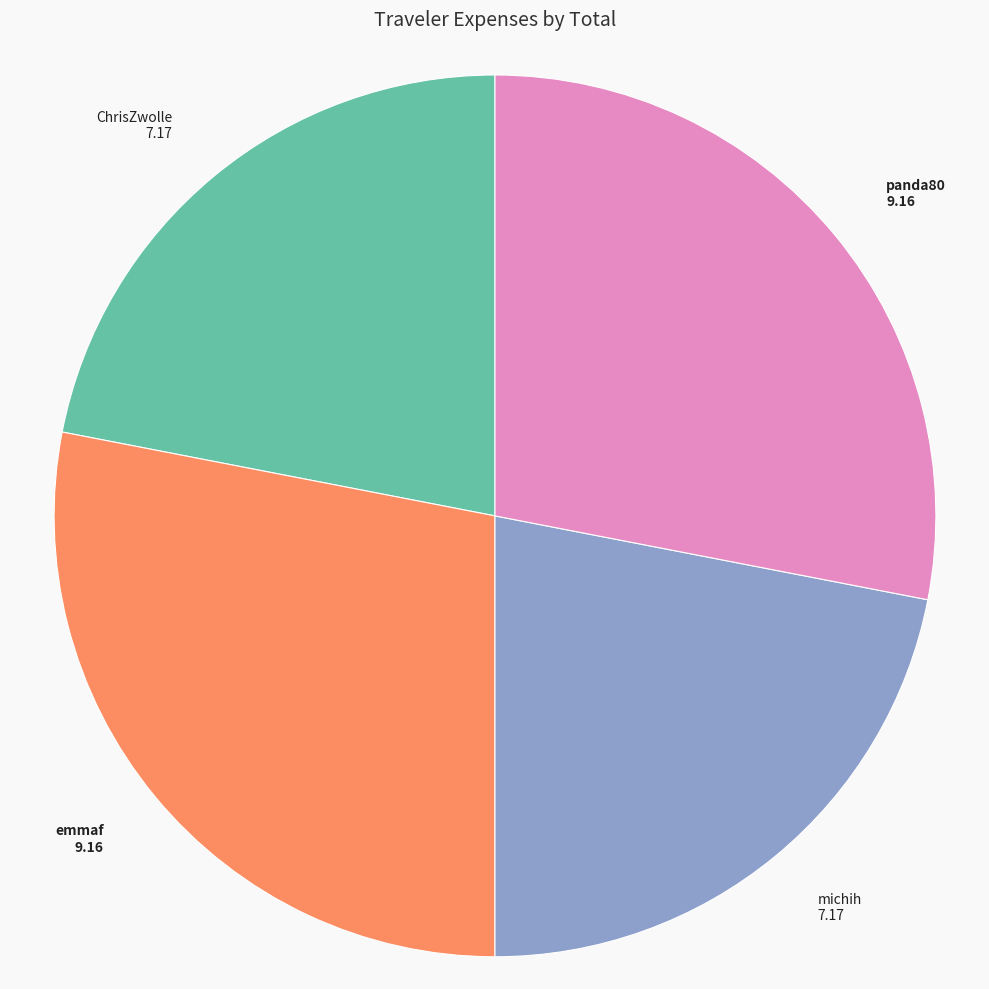

What is the ratio of the value at michih to the value at ChrisZwolle?

1.0